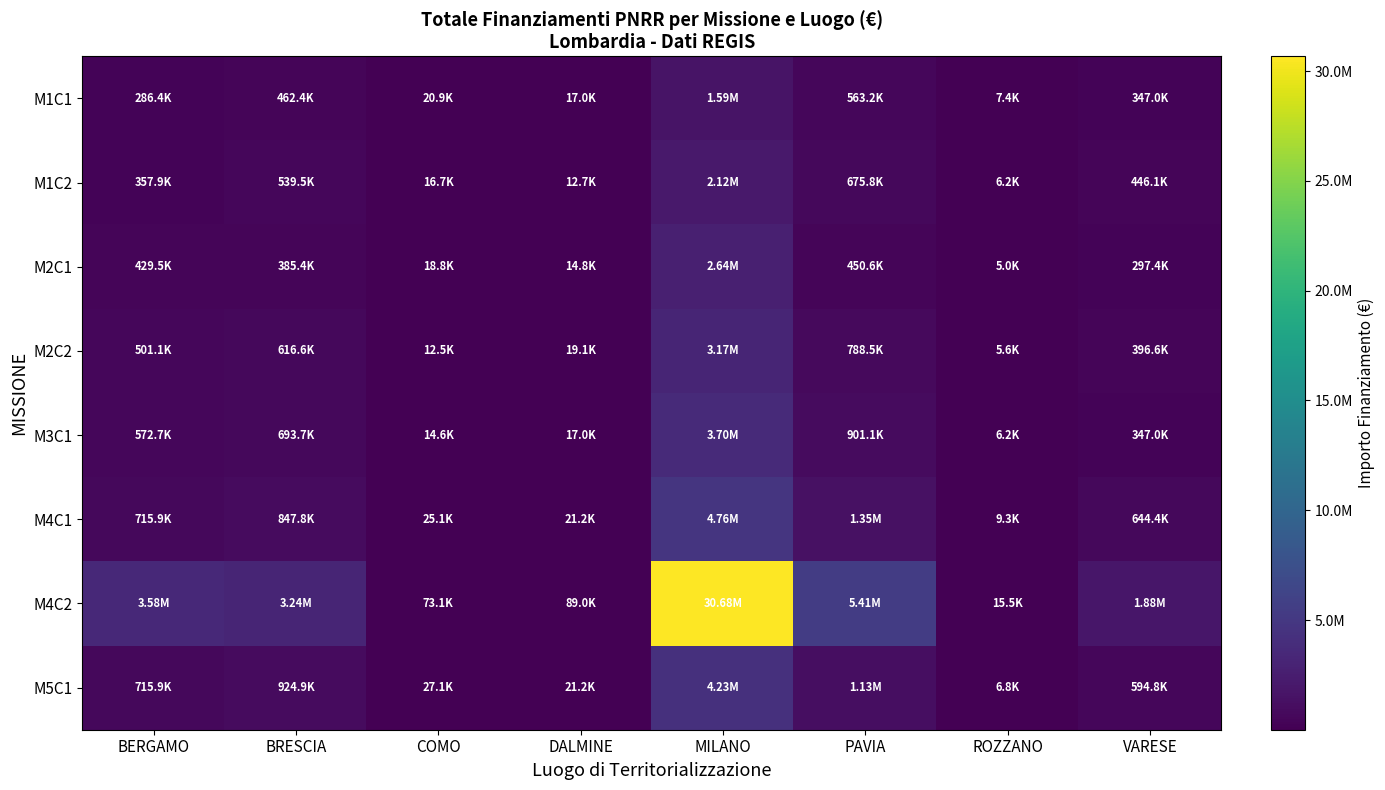

What is the smallest value displayed?

4965.0